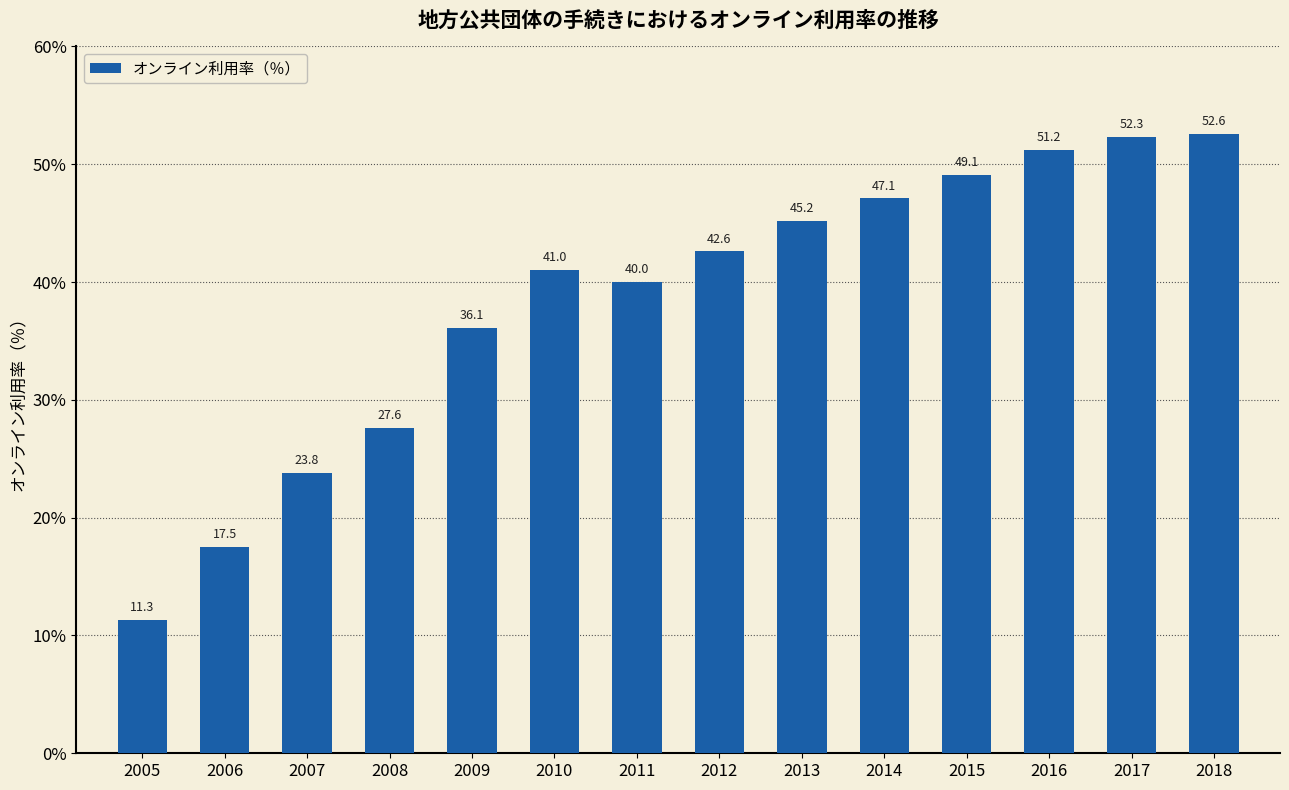

What is the value of the 11th bar from the left?

49.1